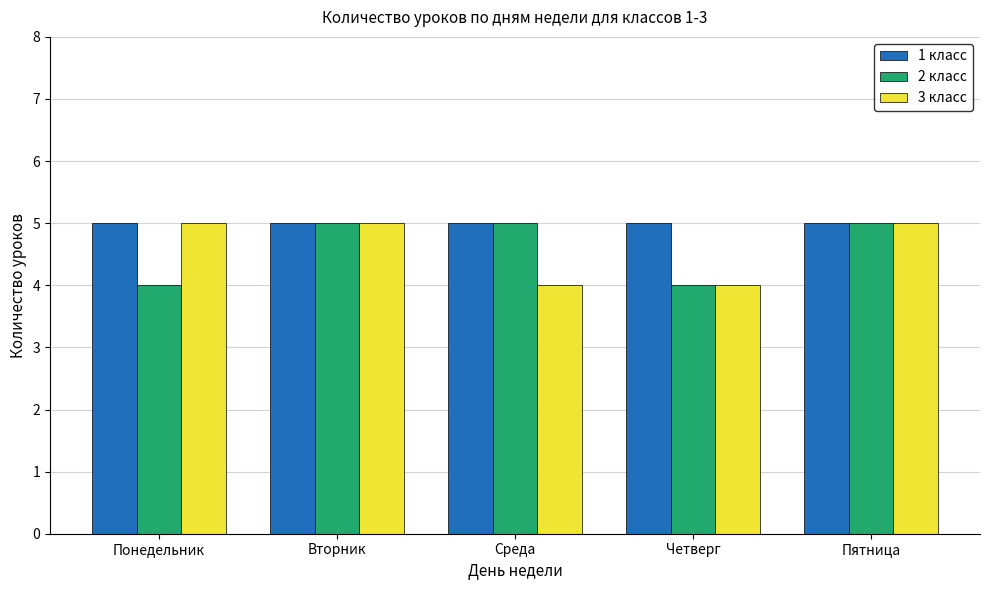

What is the highest value of the 2 класс series?

5